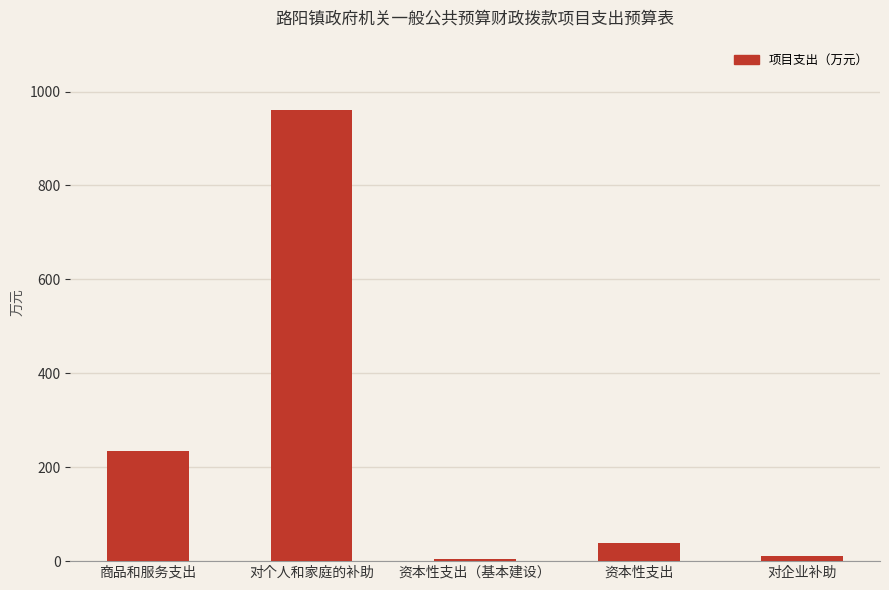

What is the difference between the second highest and minimum values?

229.9